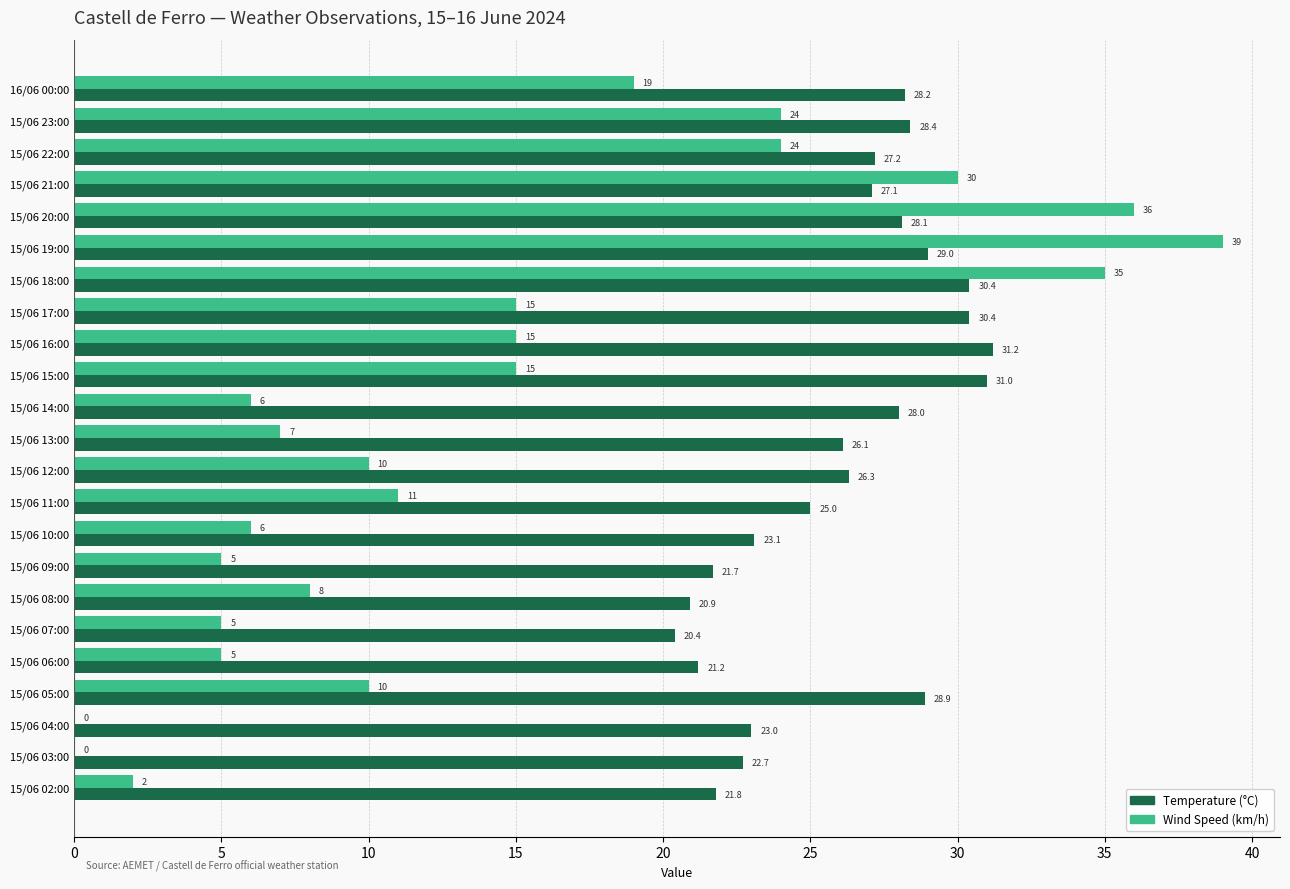

Is it true that Temperature (°C) equals 15.7 at 15/06 03:00?

False